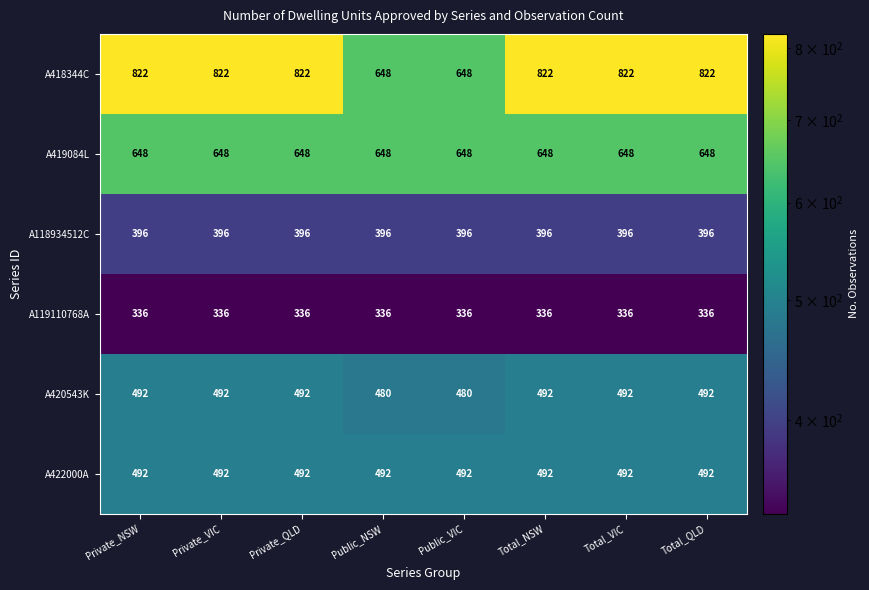

Is it true that A118934512C equals 186 at Private_QLD?

False